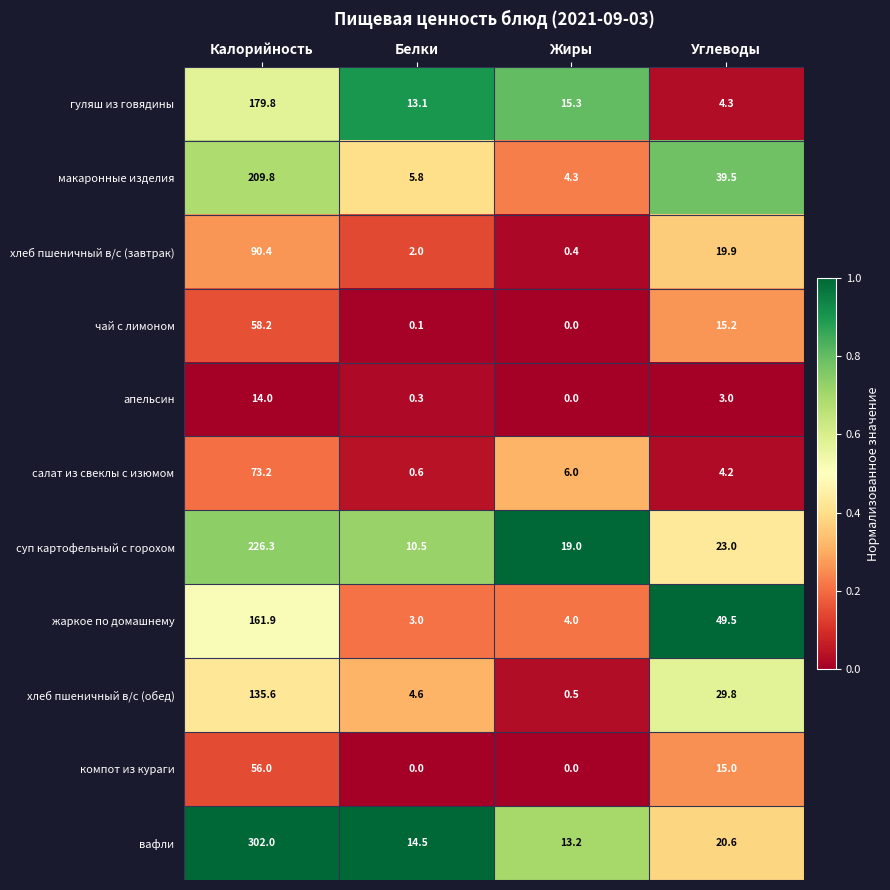

At which category is the sum across all series the highest?

Калорийность